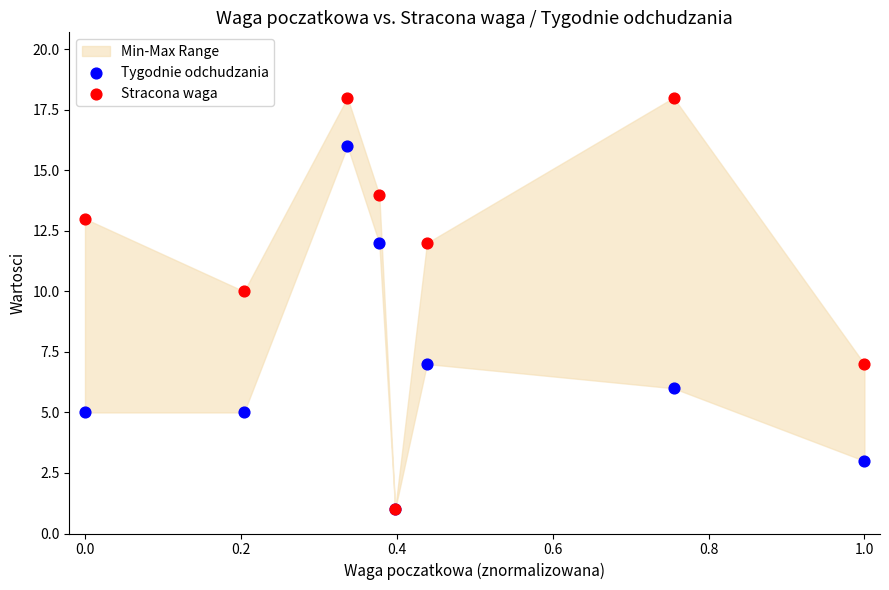

In the Stracona waga series, what Y value is closest to 9?

10